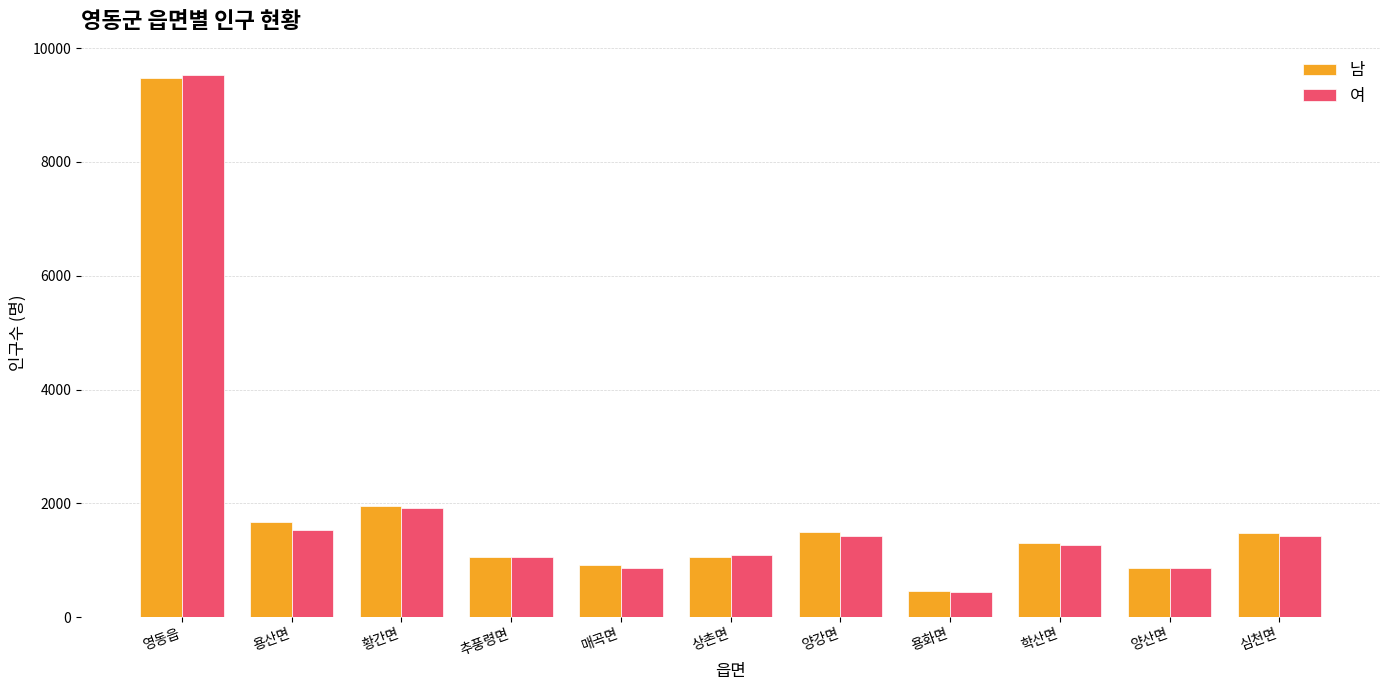

Which category has the lowest value in the 여 series?

용화면